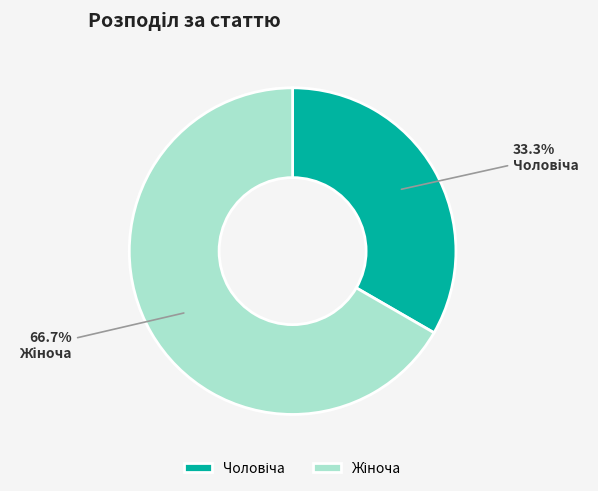

Does any single category account for the majority?

Yes